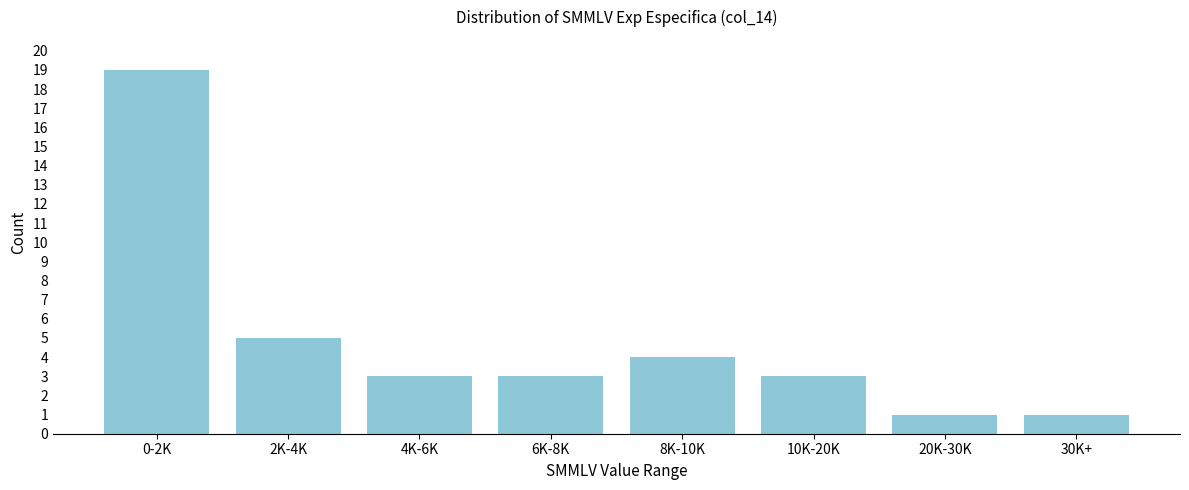

Reading left to right, transcribe all the data shown in this chart.

0-2K=19	2K-4K=5	4K-6K=3	6K-8K=3	8K-10K=4	10K-20K=3	20K-30K=1	30K+=1